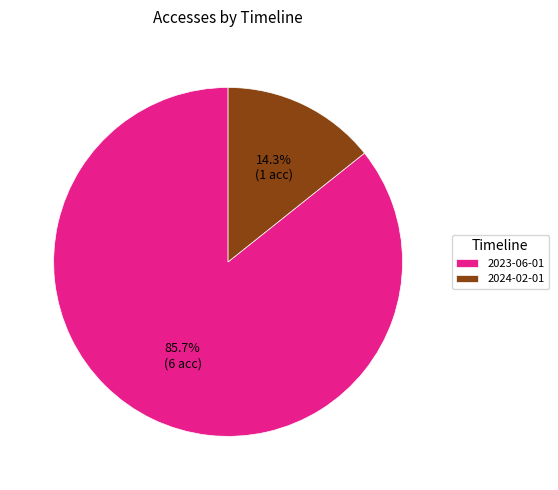

To the nearest percent, what is the average slice percentage?

50%